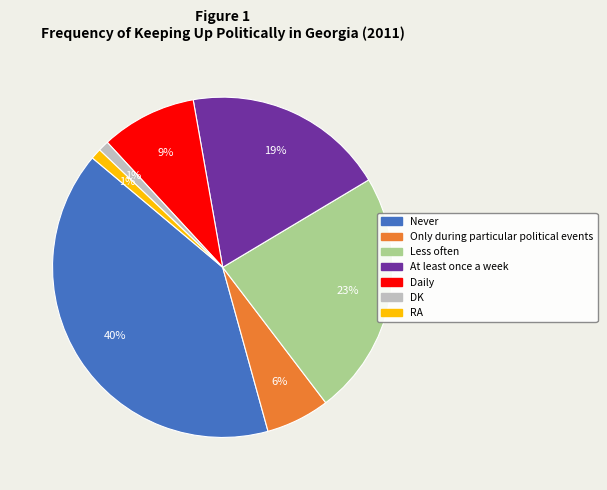

Does any single category account for the majority?

No